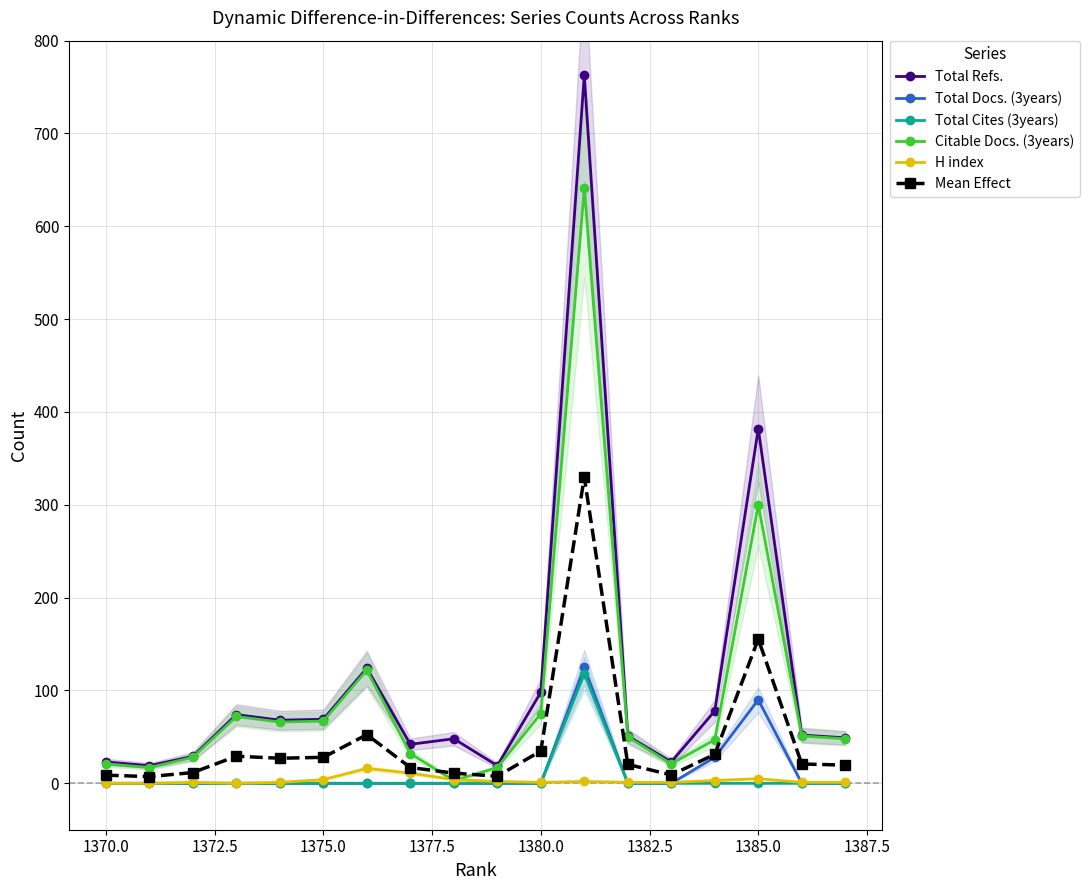

Does the chart display data point markers on the line(s)?

Yes